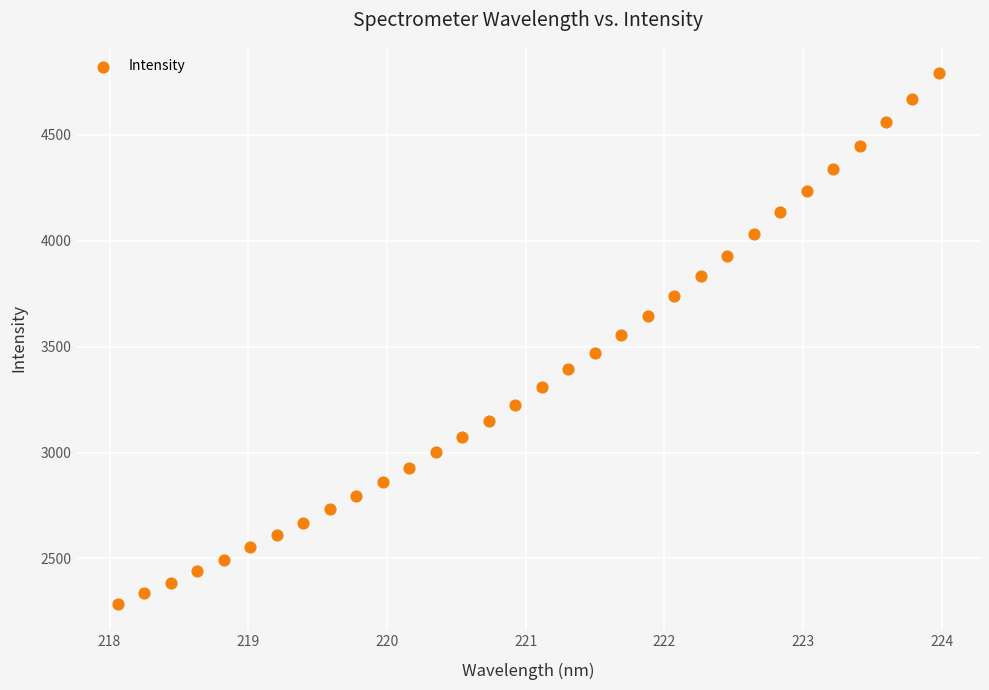

What is the range of Y values (max minus min)?

2502.4